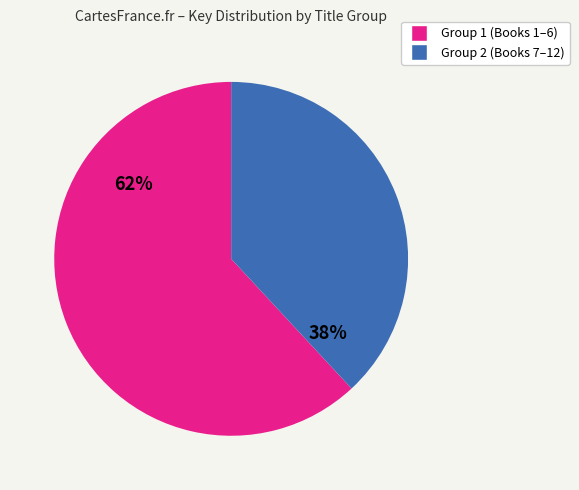

Is there a majority slice in this chart?

Yes